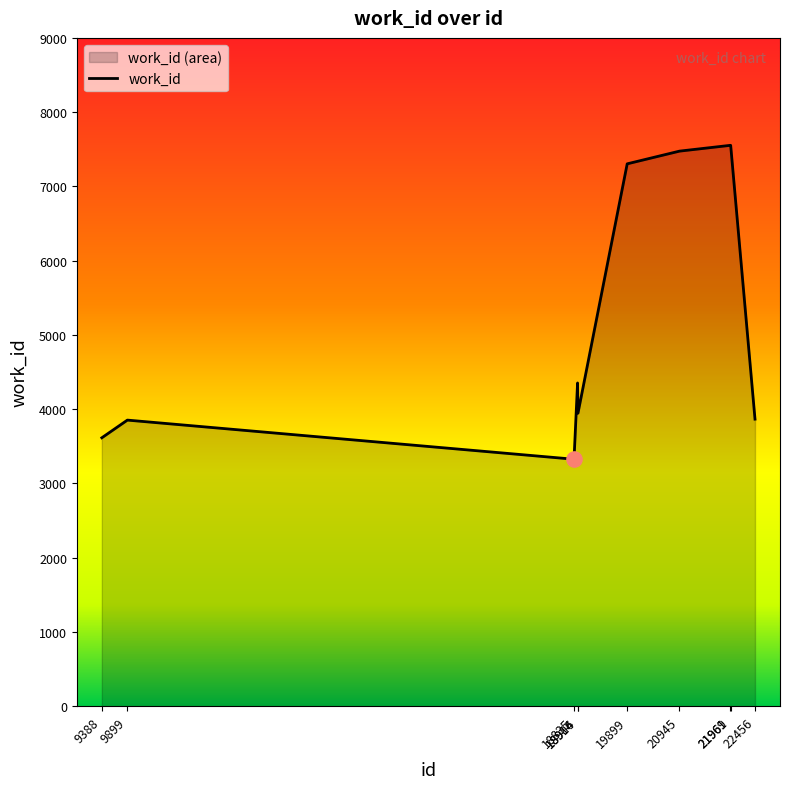

Which has a higher value, 9899 or 19899?

19899